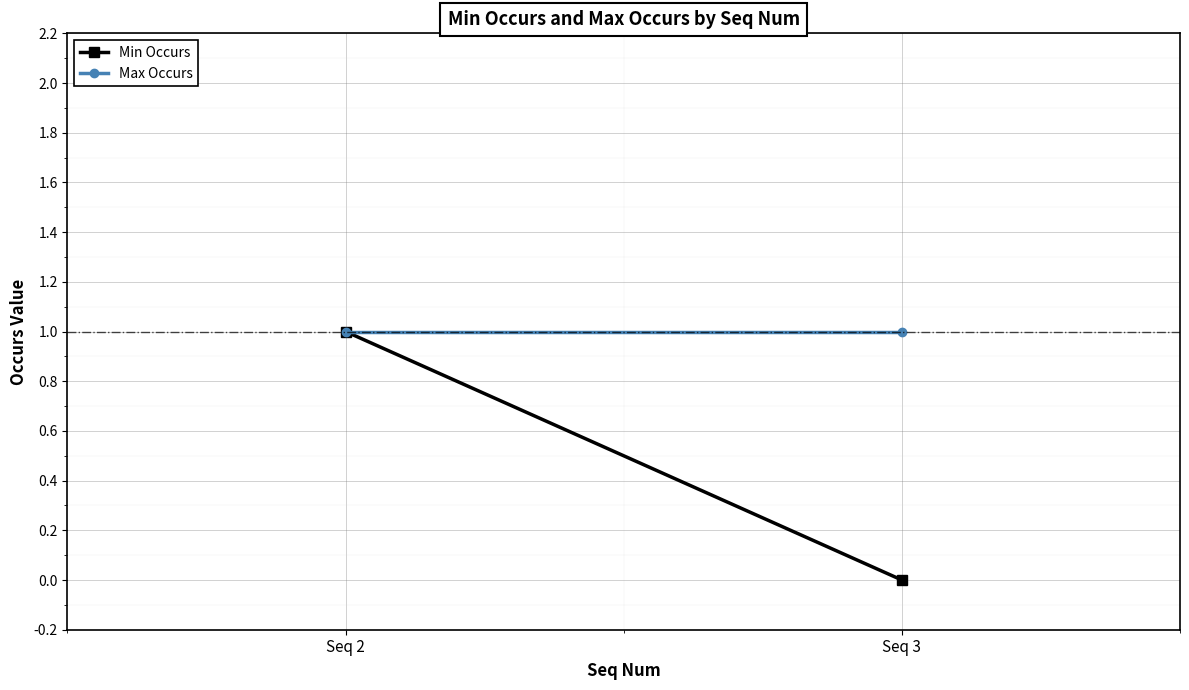

What are all the series names shown in the legend?

Min Occurs, Max Occurs